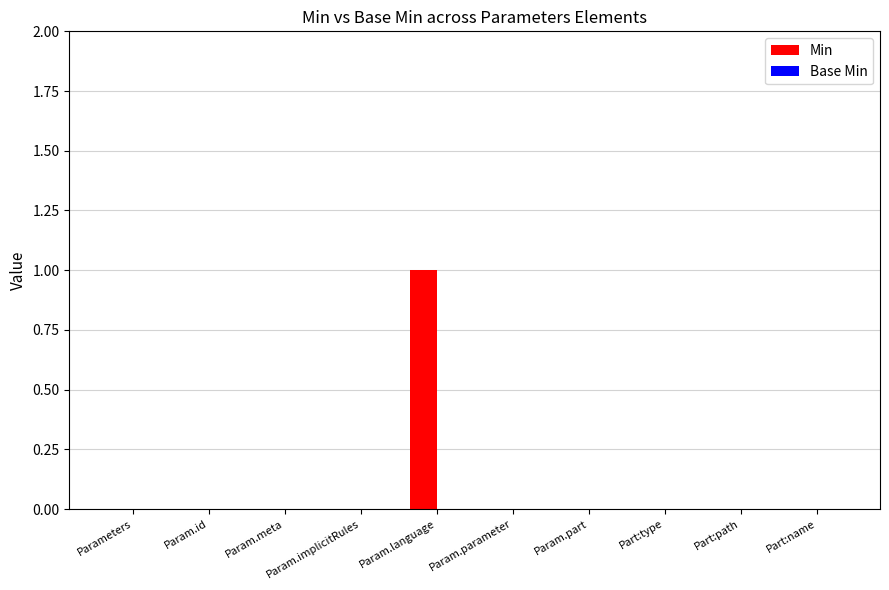

True or false: the data shows 0 at Param.parameter.

True